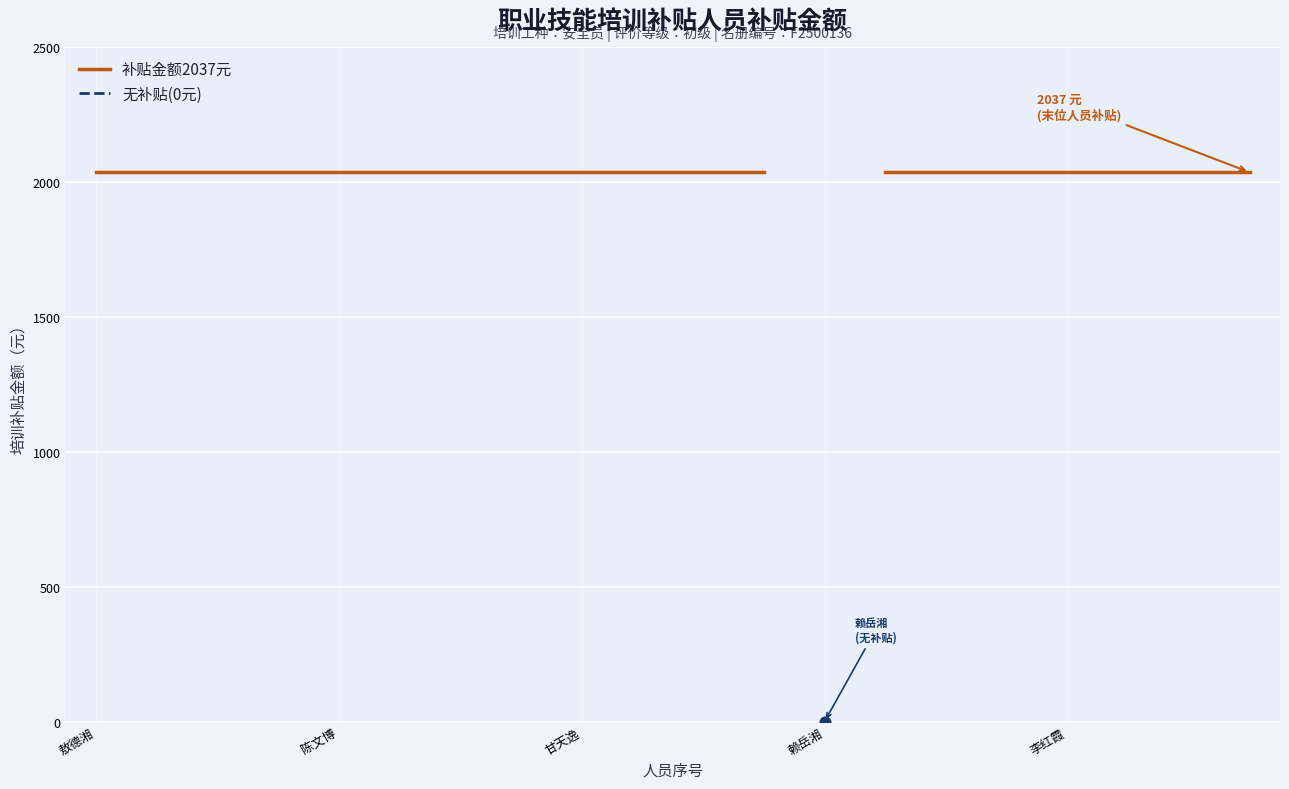

Which series reaches the maximum Y coordinate?

补贴金额2037元